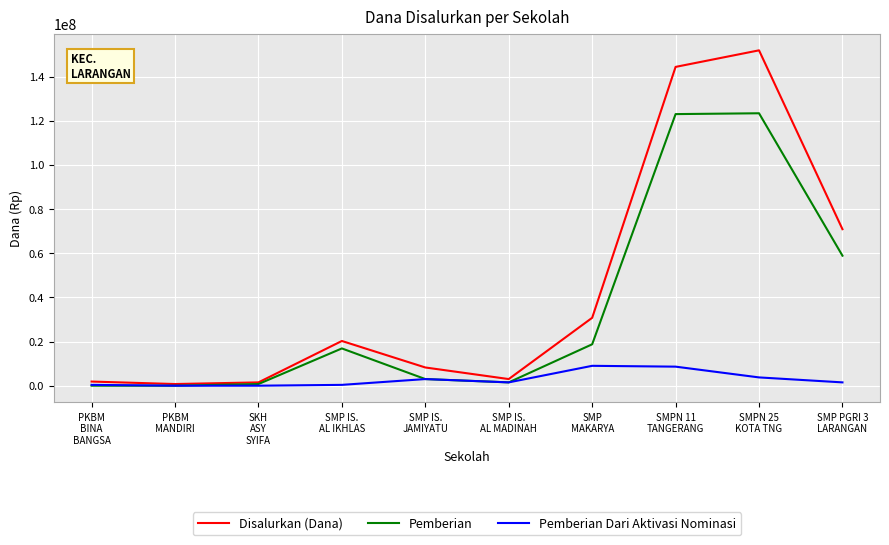

The value of Pemberian at SMP
MAKARYA is 18750000. True or false?

True